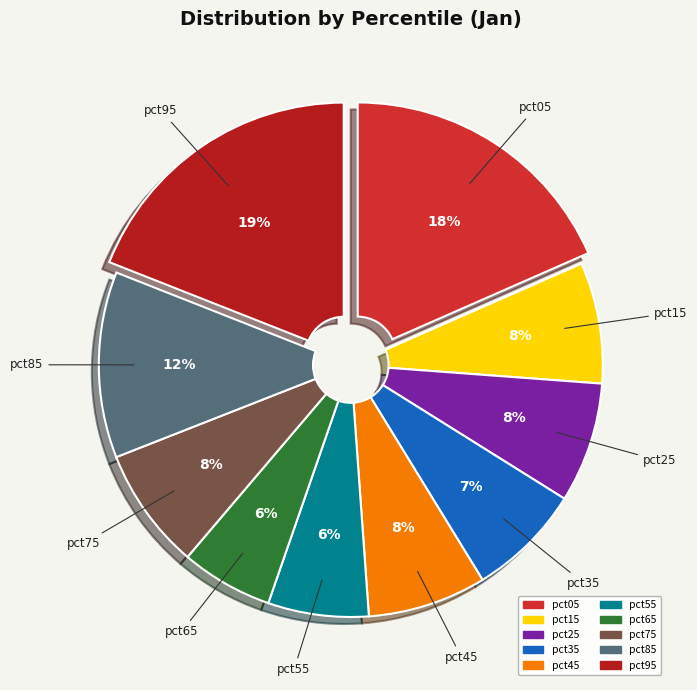

True or false: pct75 accounts for 1% of the total.

False